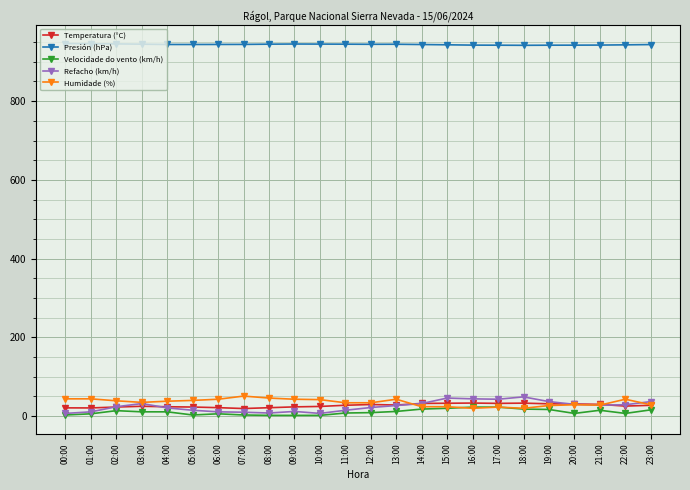

What is the value of the Temperatura (°C) point at the 12th from the left?

27.7